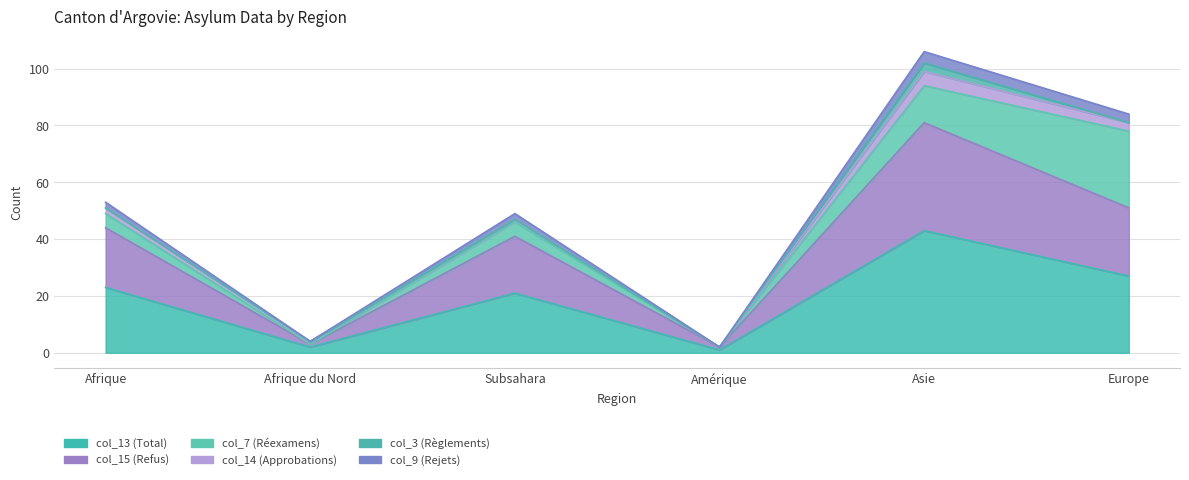

Which category has the lowest value in the col_9 (Rejets) series?

Amérique